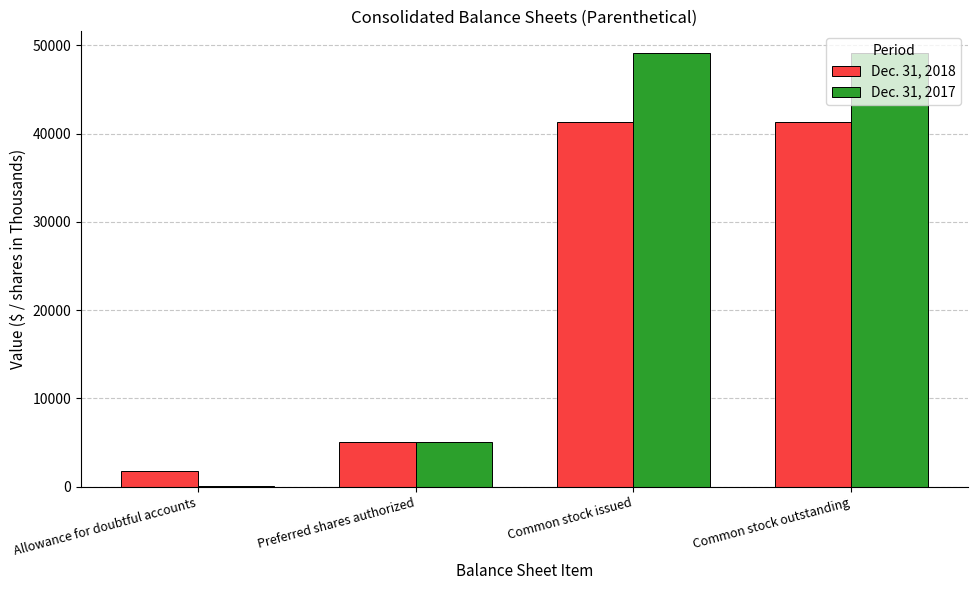

How many categories are shown in the chart?

4